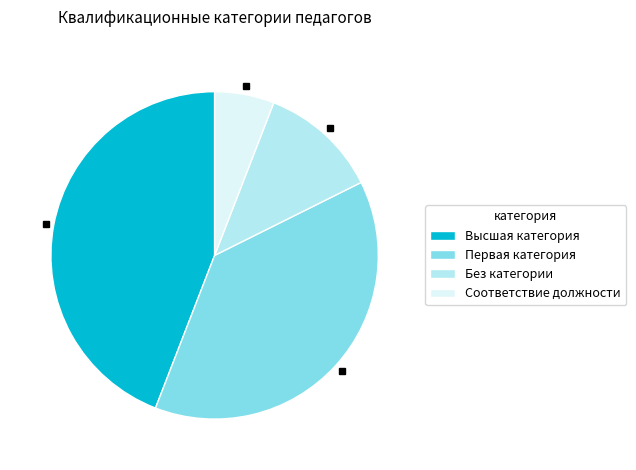

Rank the categories by value from highest to lowest.

Высшая категория, Первая категория, Без категории, Соответствие должности